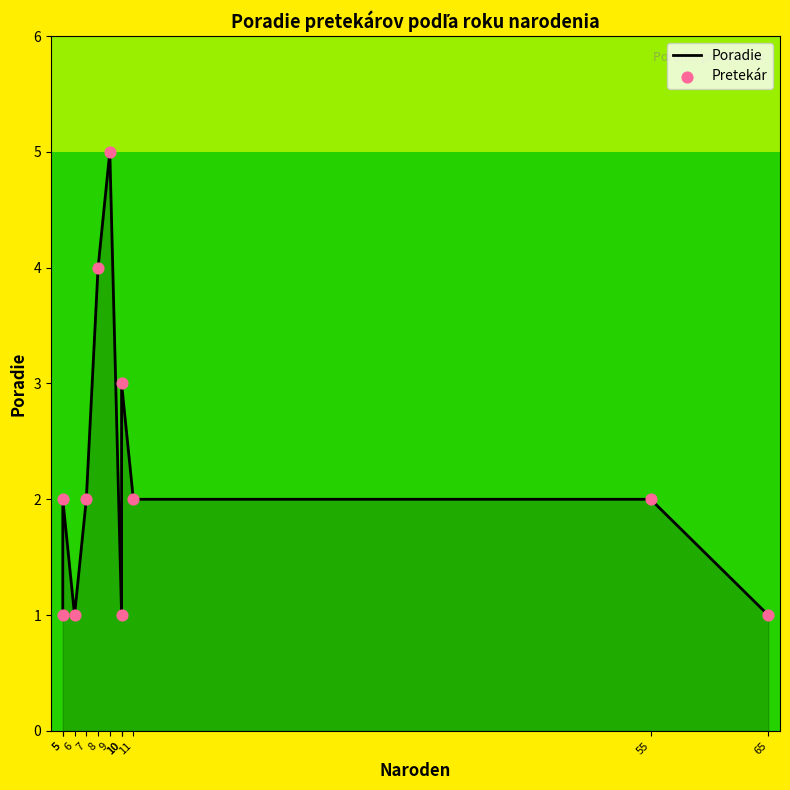

Is the value of Poradie at 10 greater than the value of Pretekár at 8?

No